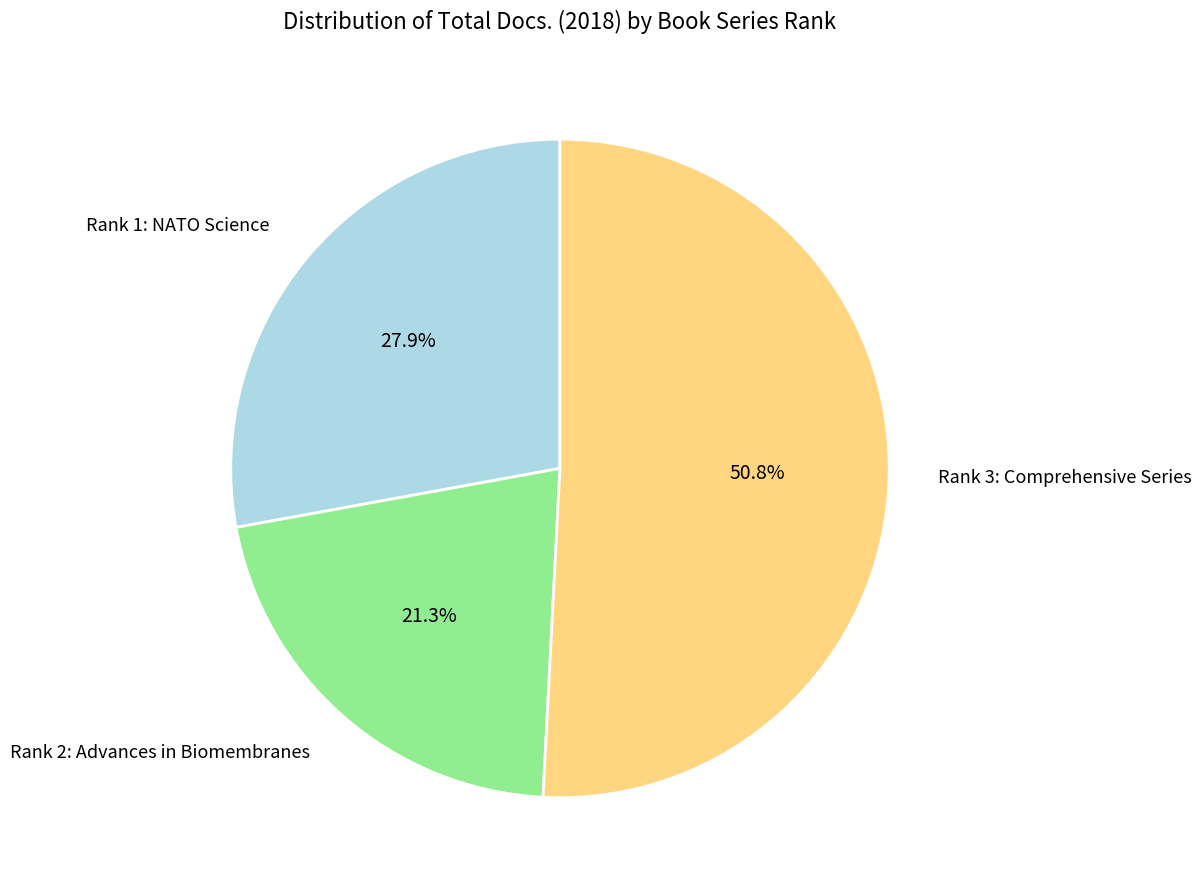

Which category has the biggest portion of the pie?

Rank 3: Comprehensive Series